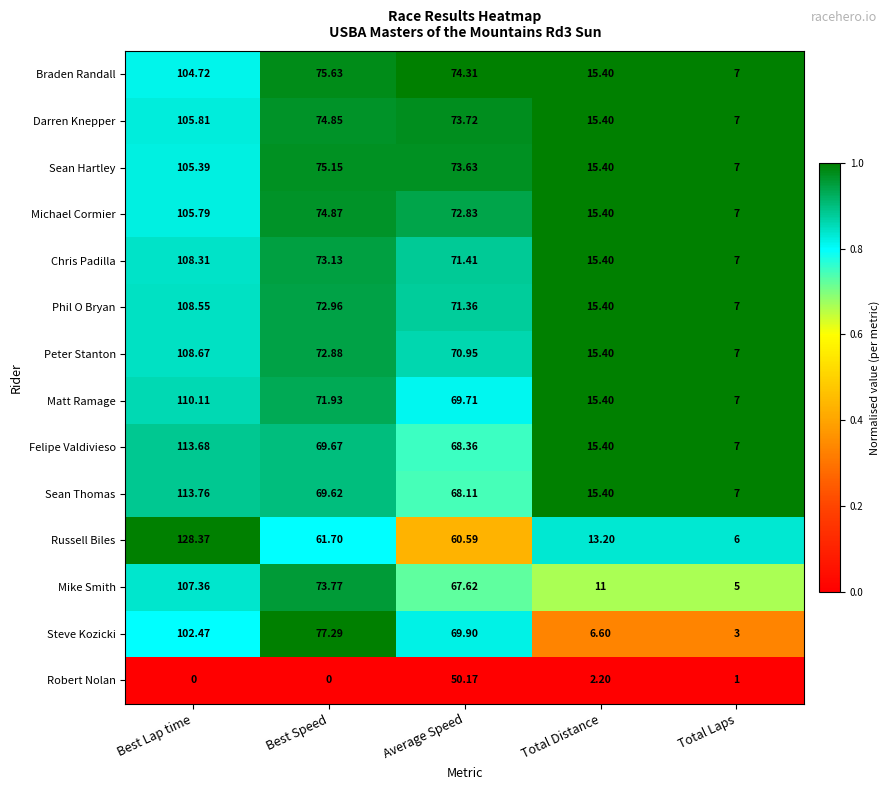

How many categories are shown in the chart?

5